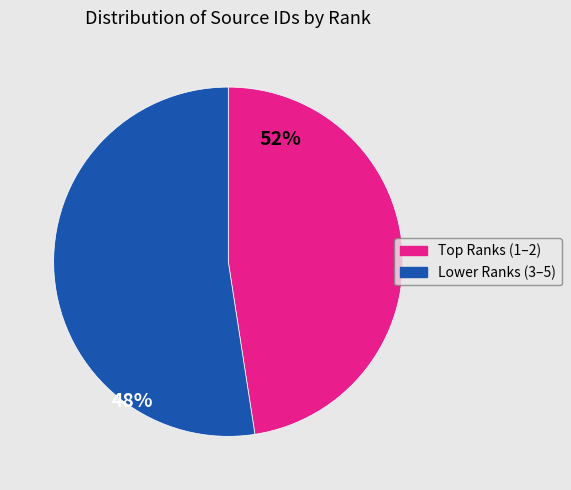

How many slices are in this pie chart?

2